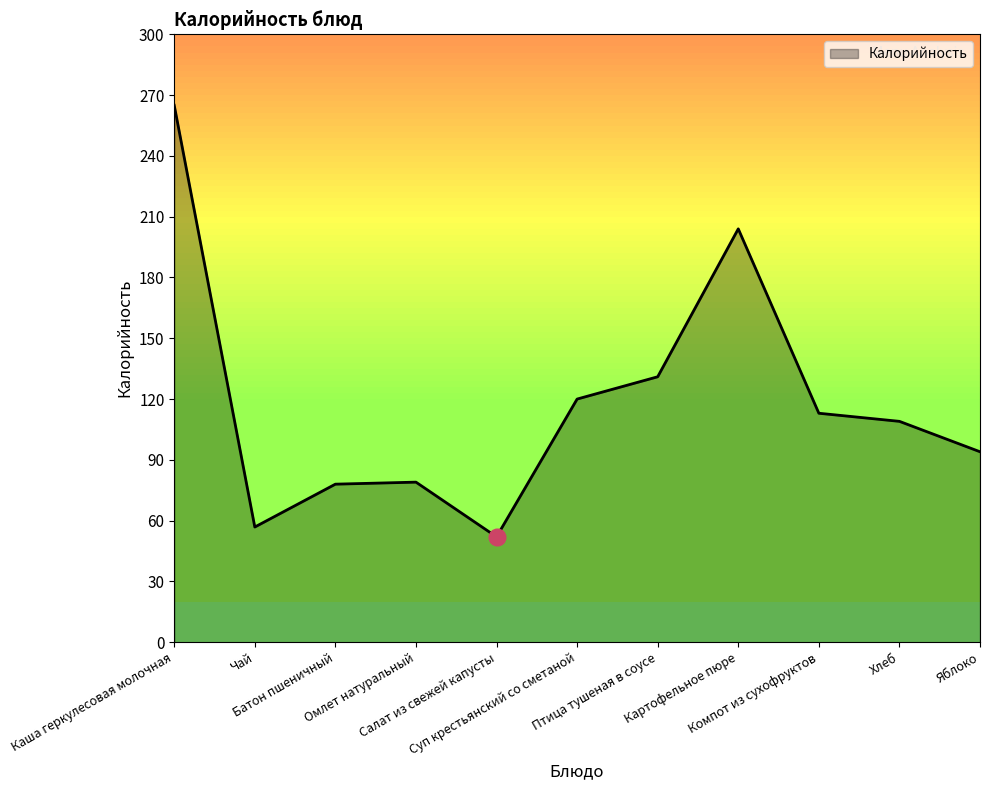

What is the greatest value displayed?

265.0